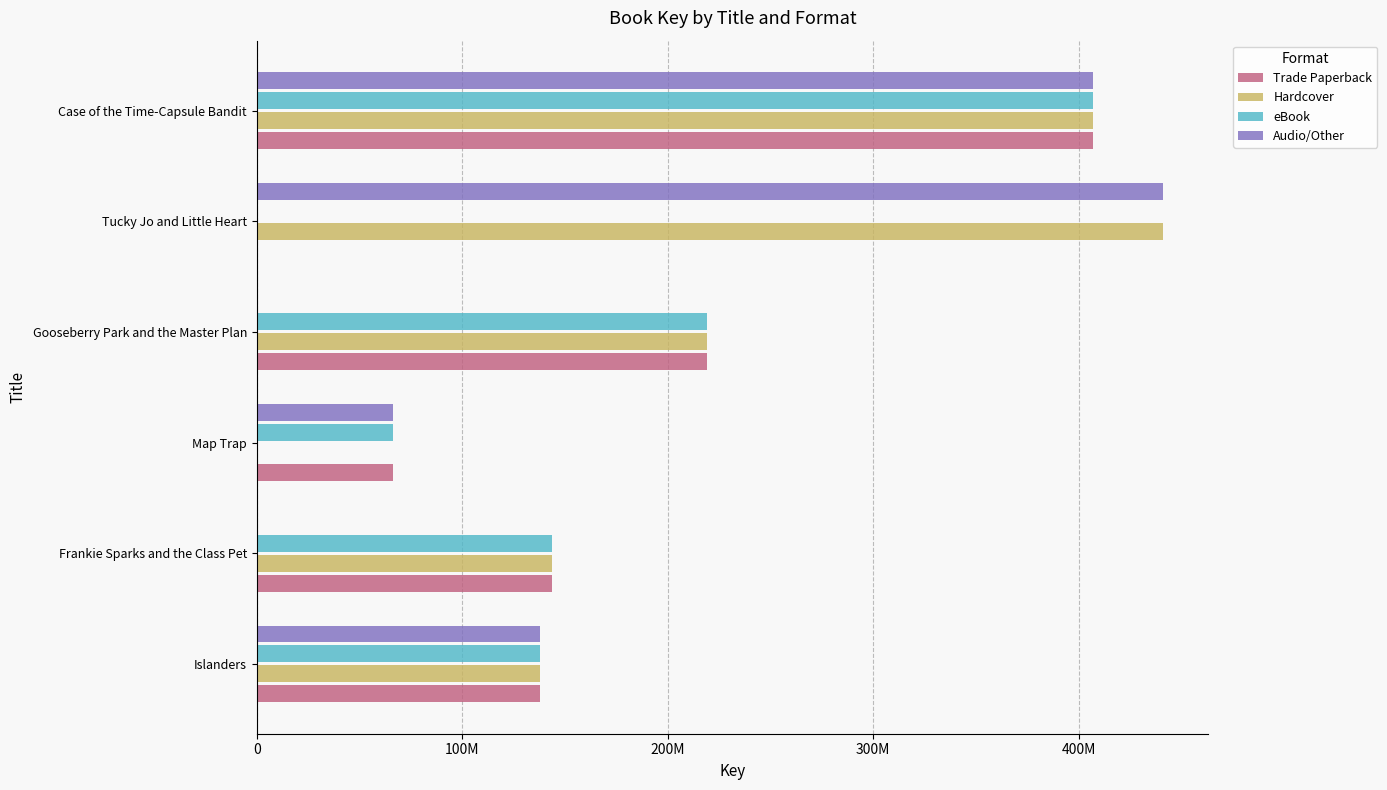

Which series has the widest spread of values?

Audio/Other